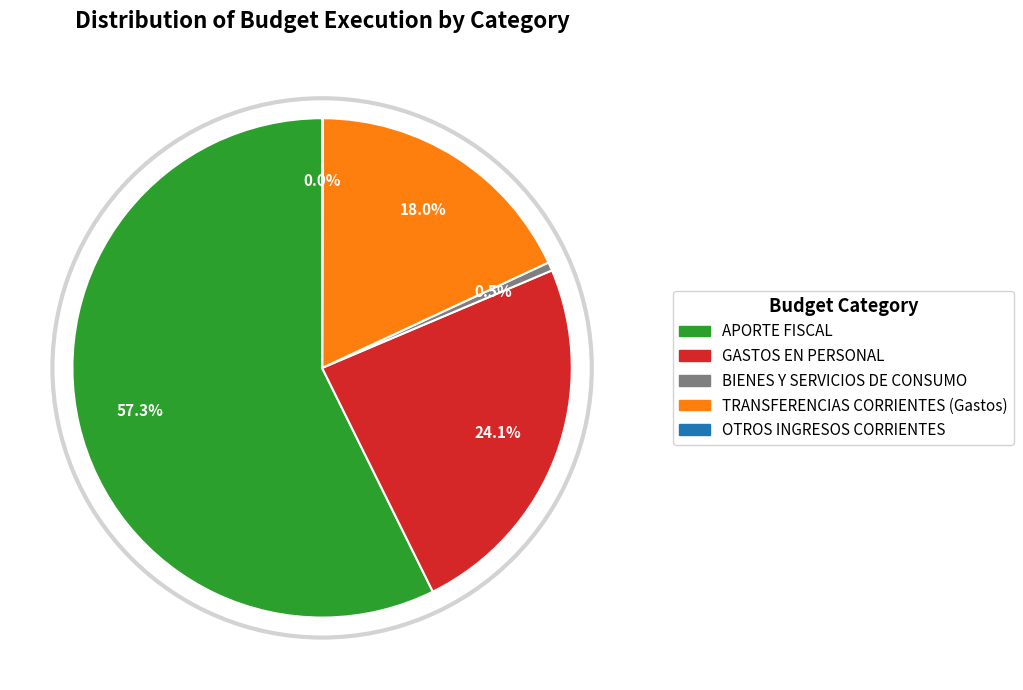

To the nearest percent, what percentage of the pie is APORTE FISCAL?

57%